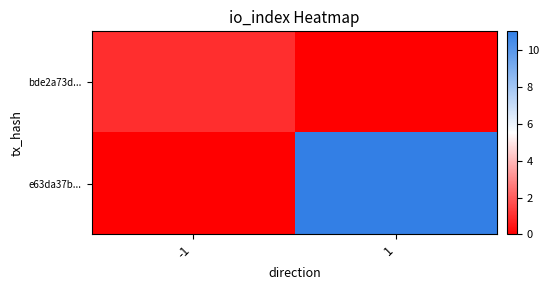

Reading left to right, what are all the values shown in this chart?

bde2a73d...: -1=1	1=0
e63da37b...: -1=0	1=11